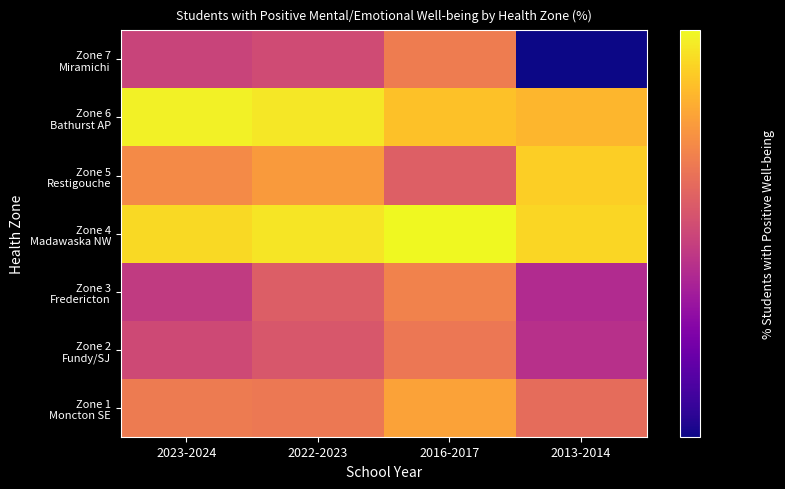

How many data points does each series have?

4